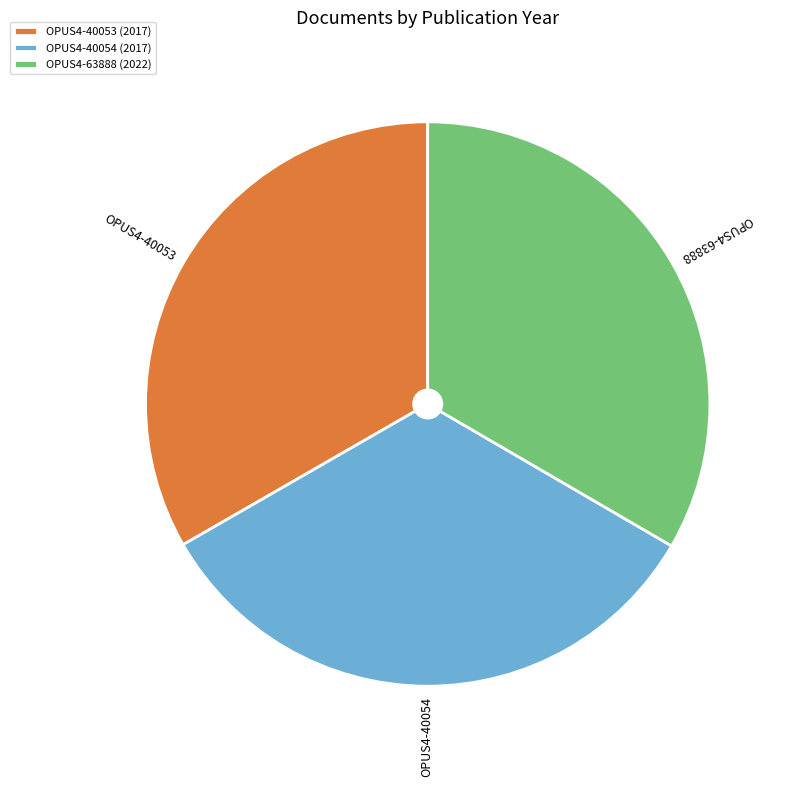

Is it true that OPUS4-40054 is 33% of the pie?

True